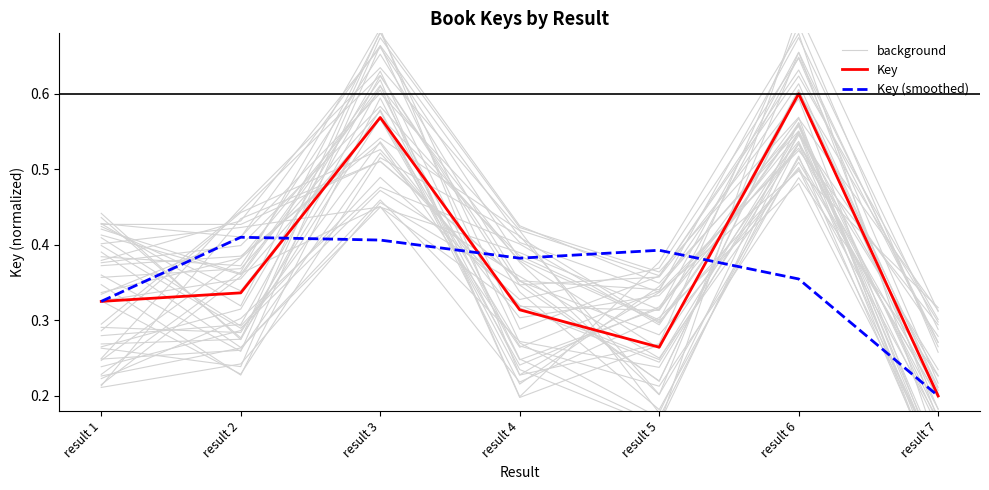

Rank the series at result 2 from lowest to highest value.

Key, Key (smoothed), background